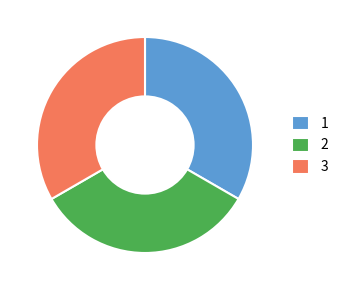

Is there any slice that represents more than half of the pie?

No